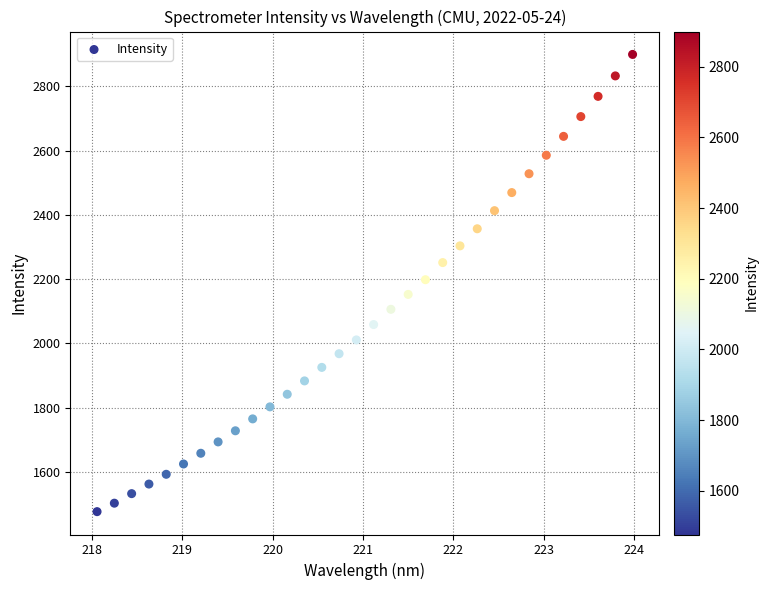

What is the range of X values (max minus min)?

5.9